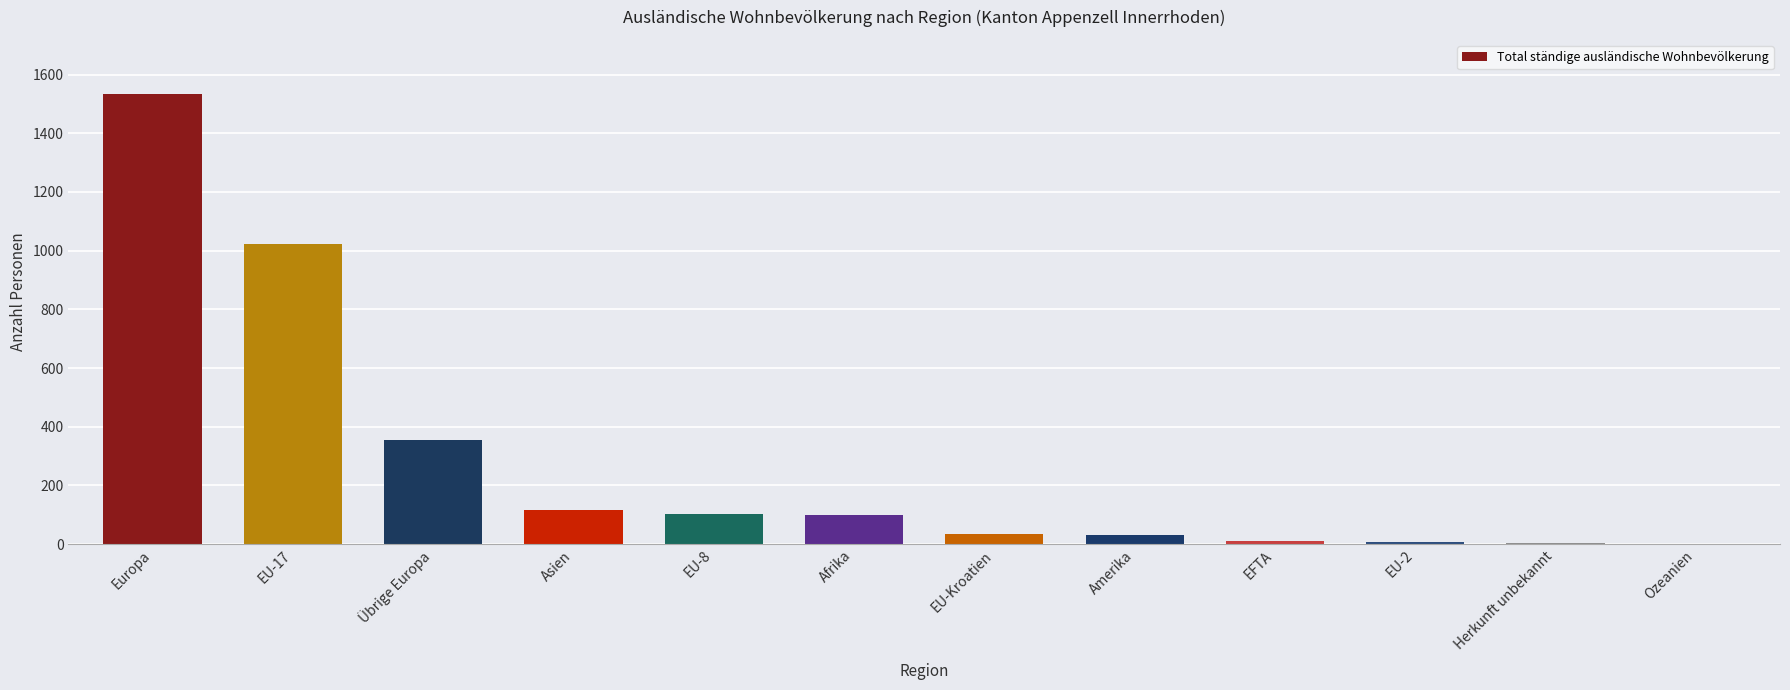

The value at Asien is 58. True or false?

False